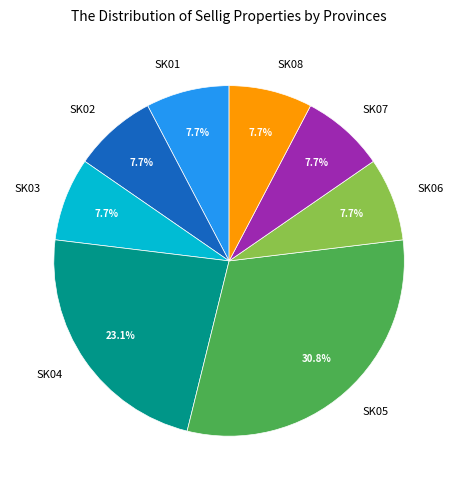

Is there any slice that represents more than half of the pie?

No